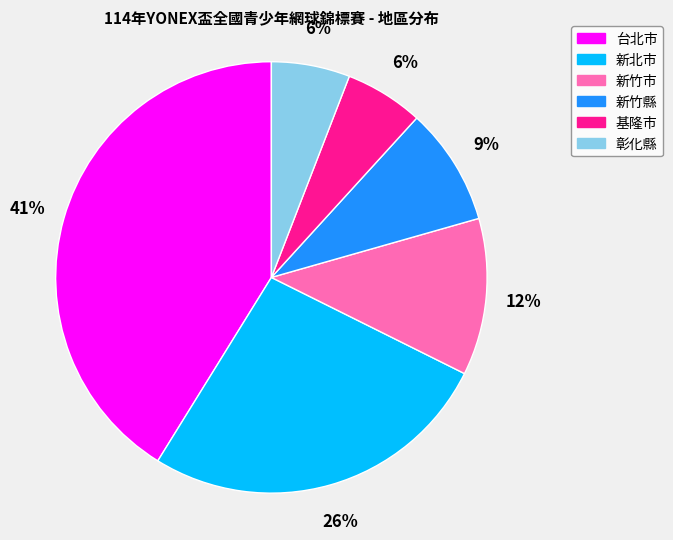

Combined, do 新竹縣 and 新北市 account for over 50%?

No